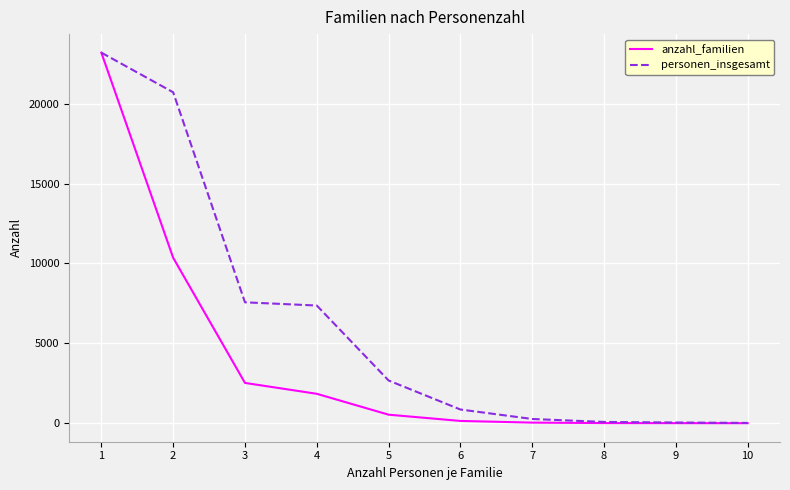

Is the value of personen_insgesamt at 1 greater than the value of anzahl_familien at 2?

Yes